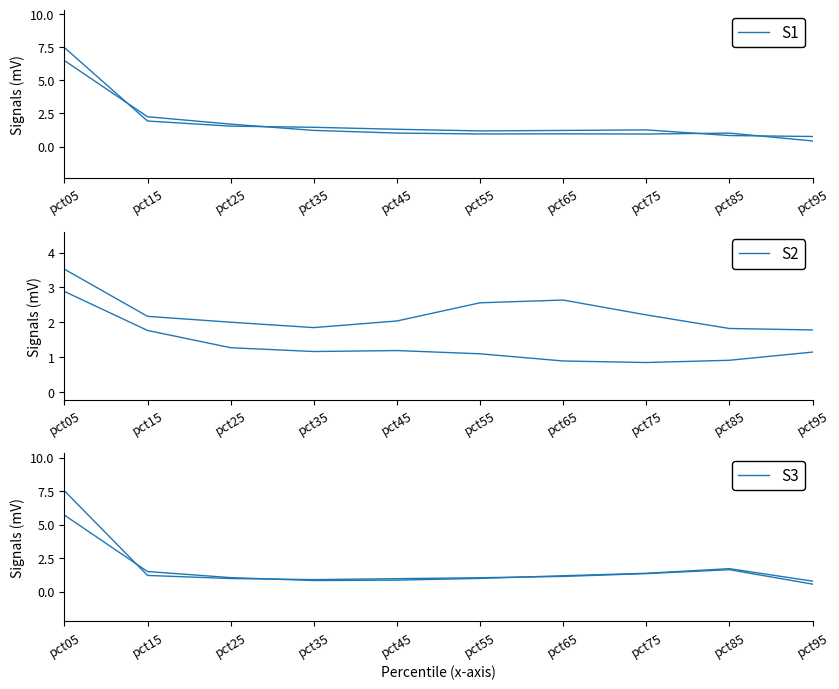

Read the Feb value at pct35.

1.5